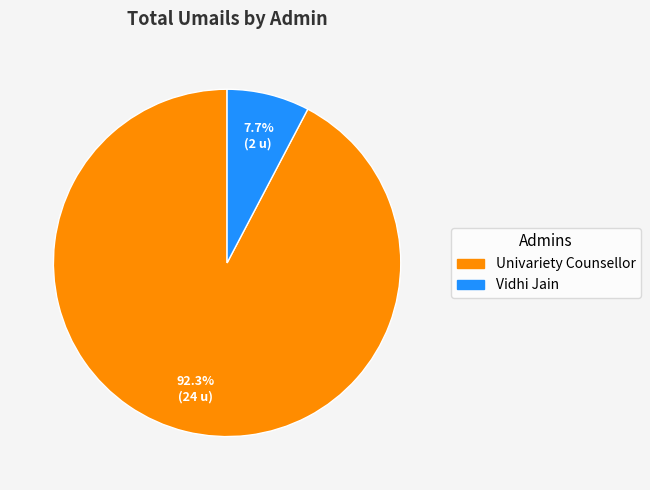

Is there a majority slice in this chart?

Yes